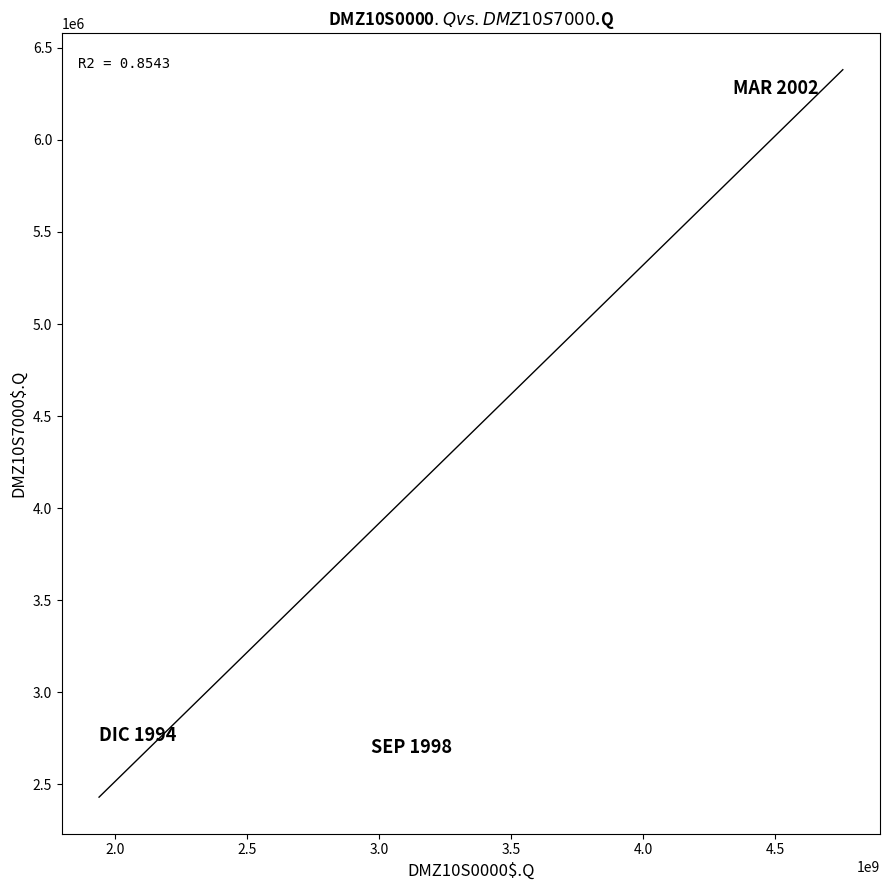

What is the range of Y values (max minus min)?

3579262